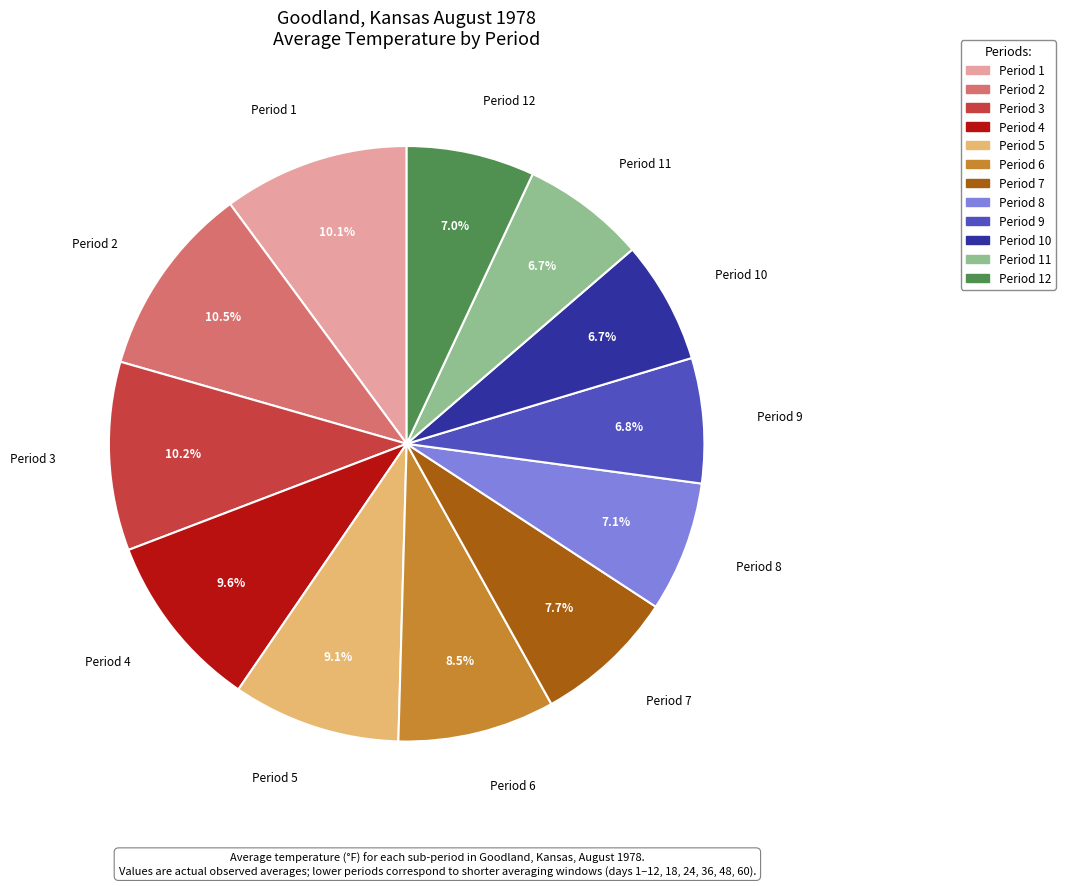

Does any single category account for the majority?

No